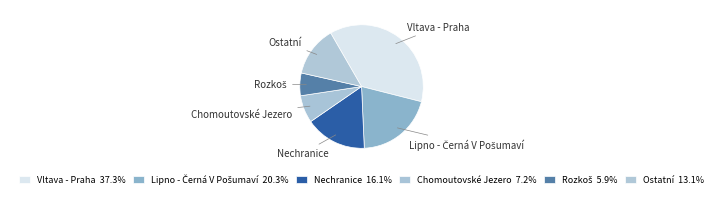

Does any single category account for the majority?

No